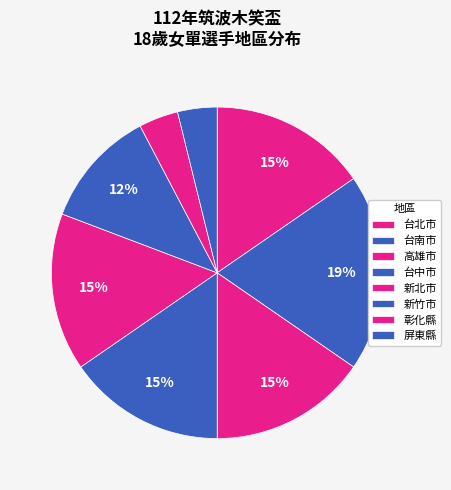

To the nearest percent, what percentage of the pie is 高雄市?

15%